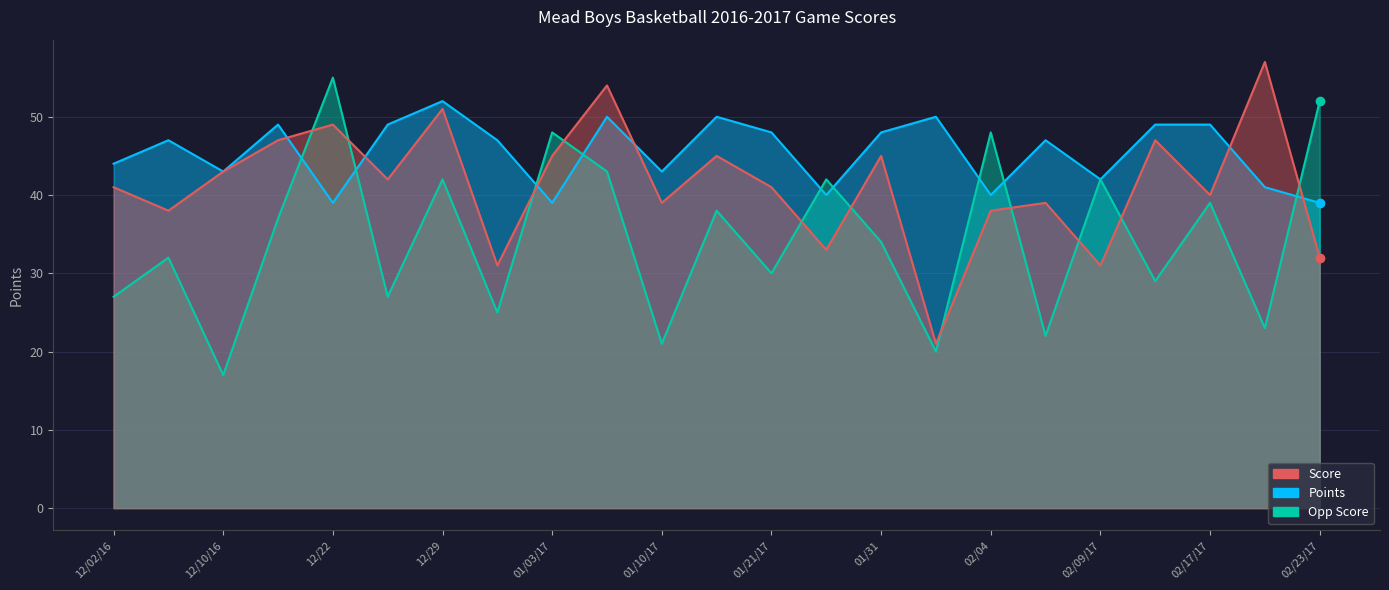

How many distinct data groups are displayed?

3